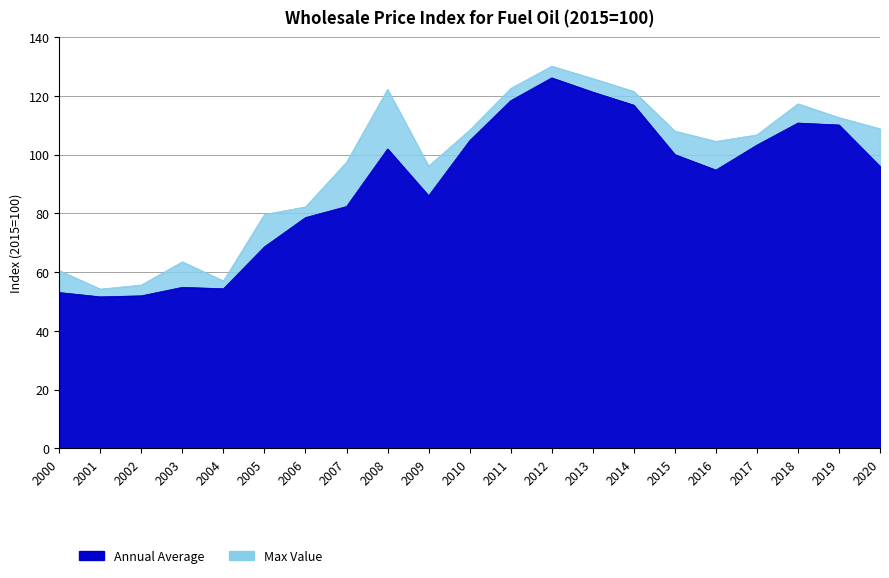

Reading left to right, extract all data points from this chart.

Annual Average: 53.0	51.6	51.9	54.8	54.3	68.6	78.6	82.3	101.9	86.0	104.7	118.3	126.1	121.3	116.8	100.0	94.7	103.2	110.7	110.1	96.0
Max Value: 60.5	54.2	55.6	63.5	57.0	79.6	82.2	97.4	122.2	96.1	108.3	122.5	130.1	125.9	121.5	108.0	104.5	106.7	117.3	112.6	108.8